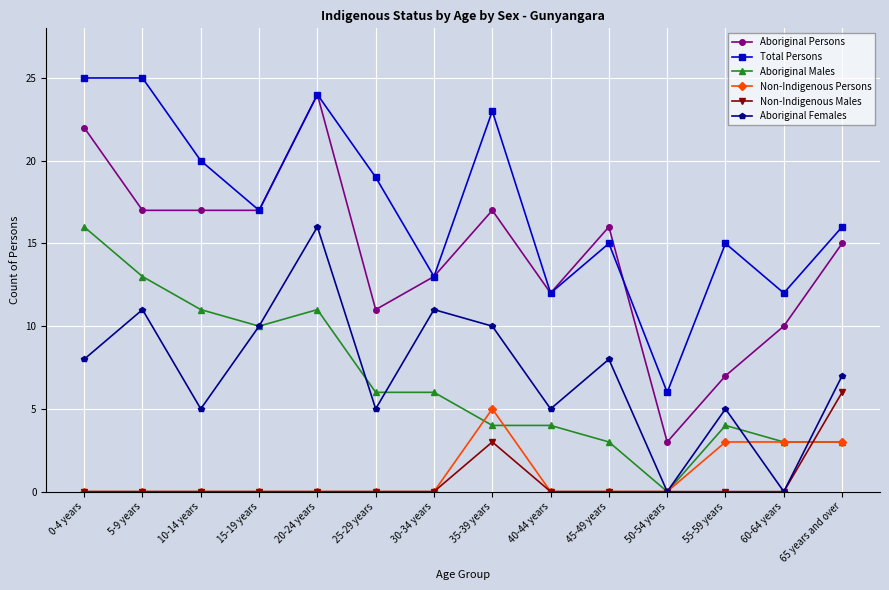

Reading right to left, transcribe all the data shown in this chart.

Aboriginal Persons: 15	10	7	3	16	12	17	13	11	24	17	17	17	22
Total Persons: 16	12	15	6	15	12	23	13	19	24	17	20	25	25
Aboriginal Males: 3	3	4	0	3	4	4	6	6	11	10	11	13	16
Non-Indigenous Persons: 3	3	3	0	0	0	5	0	0	0	0	0	0	0
Non-Indigenous Males: 6	0	0	0	0	0	3	0	0	0	0	0	0	0
Aboriginal Females: 7	0	5	0	8	5	10	11	5	16	10	5	11	8